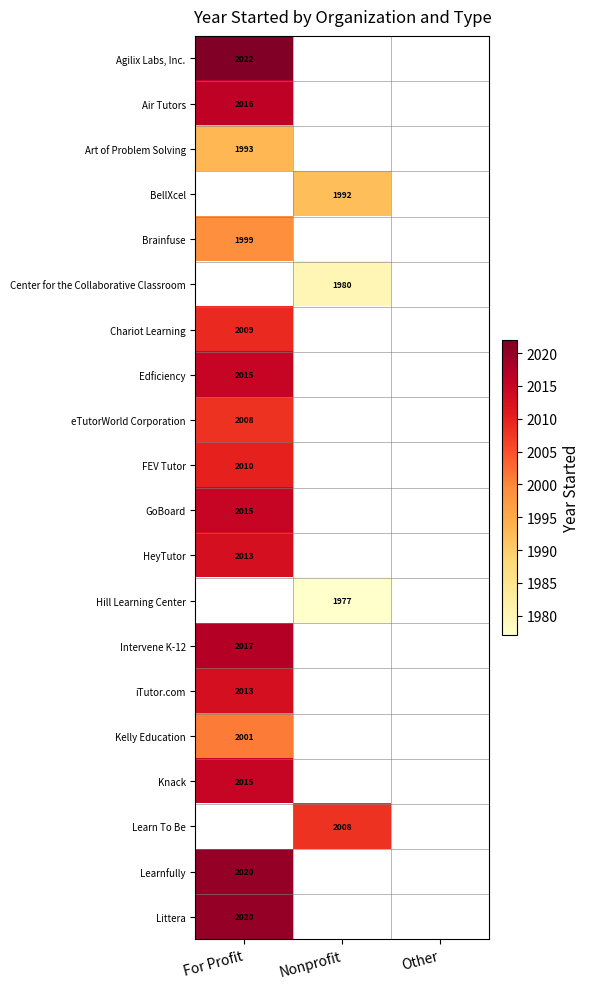

The Knack series shows 2651 at For Profit. True or false?

False